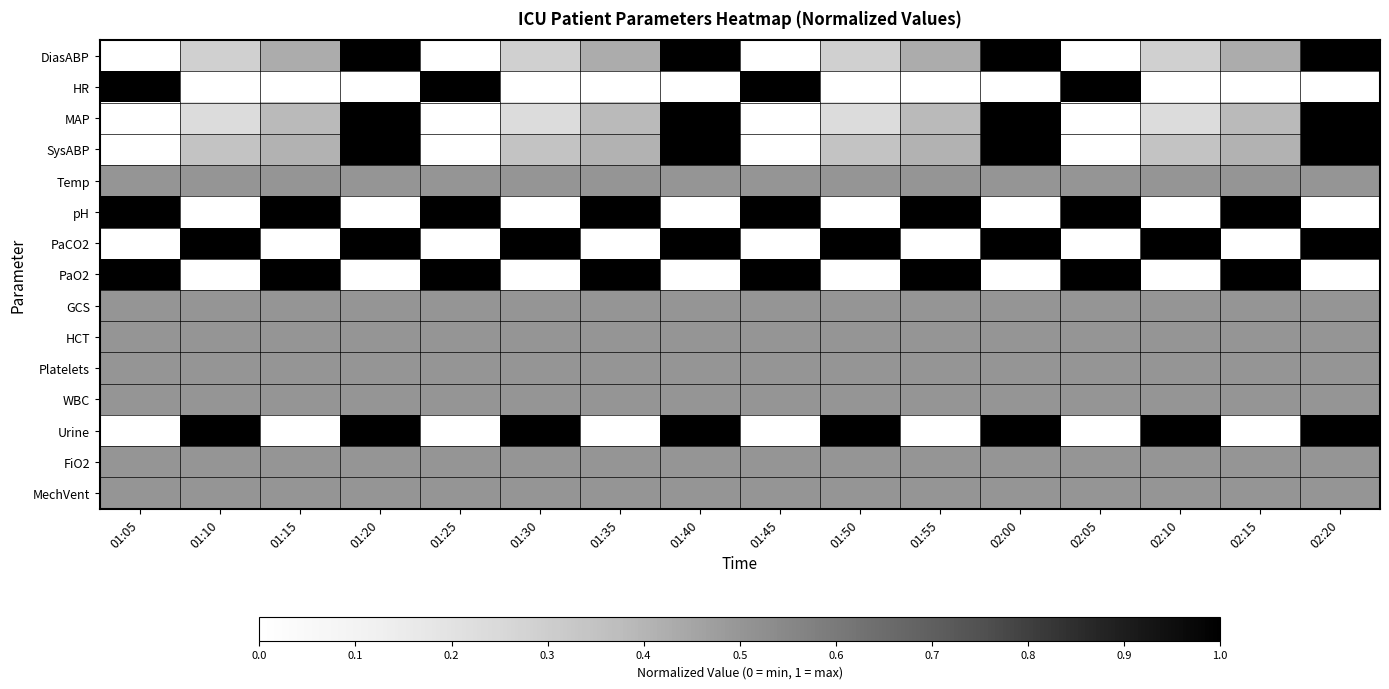

Rank the series at 01:20 from highest to lowest value.

DiasABP, MAP, SysABP, PaCO2, Urine, Temp, GCS, HCT, Platelets, WBC, FiO2, MechVent, HR, pH, PaO2